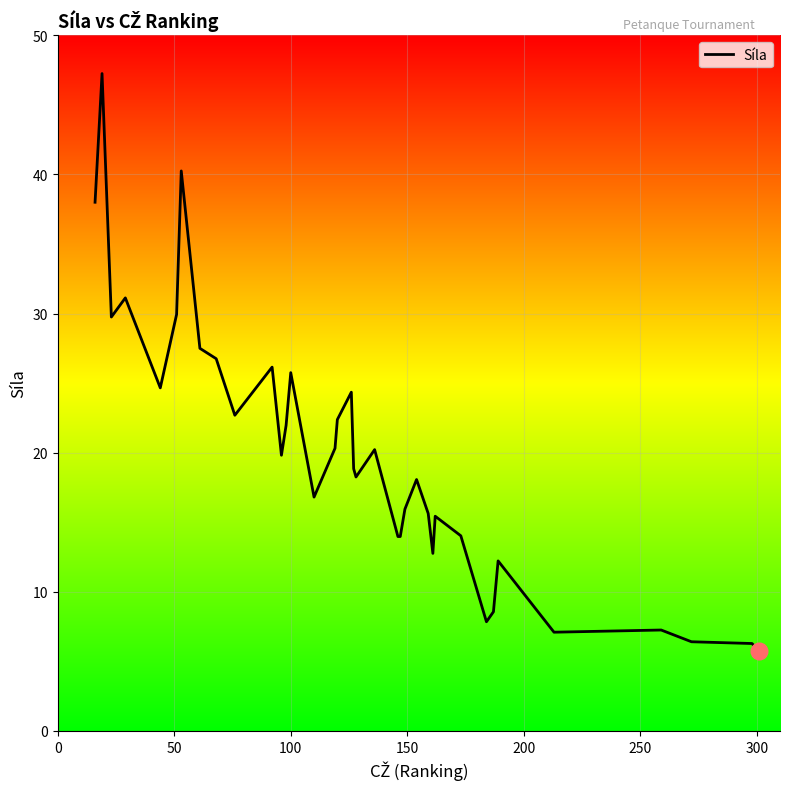

What is the smallest value displayed?

5.7